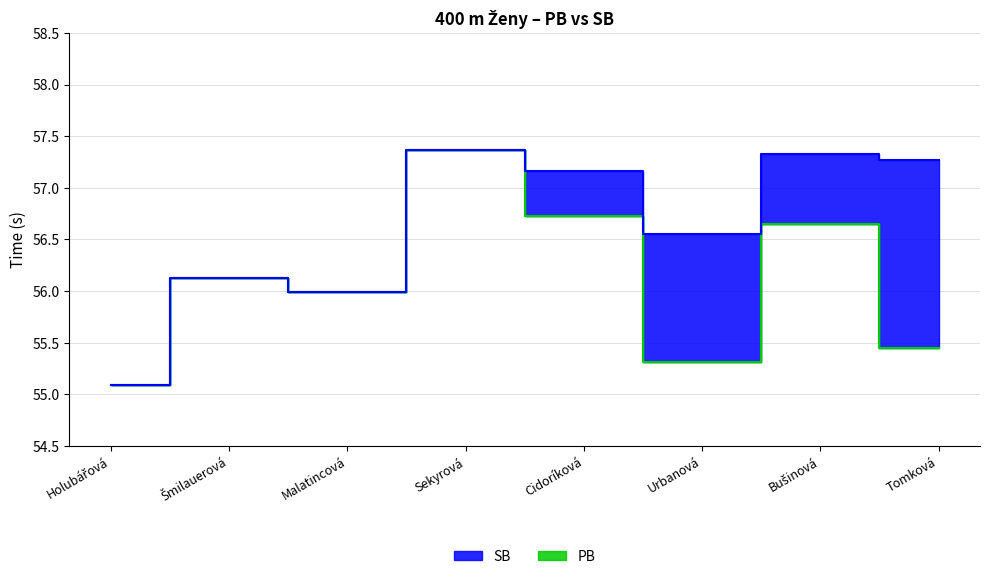

What is the total value across all series at Bušinová?

114.0